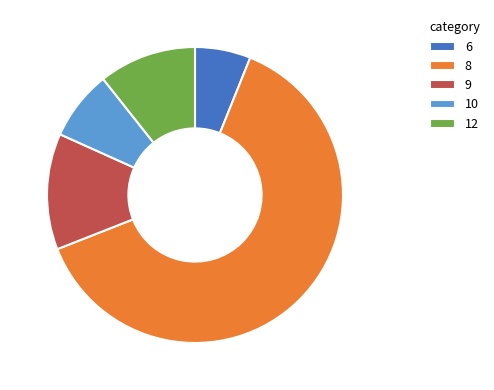

Approximately how many times larger is the value at 8 compared to 9?

5.0